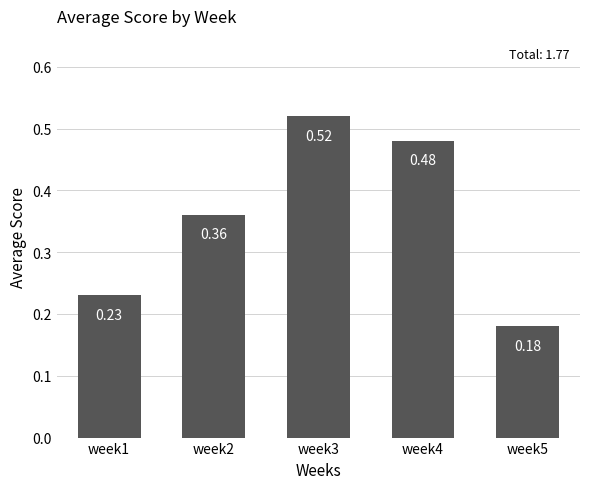

What is the sum of all values?

1.8